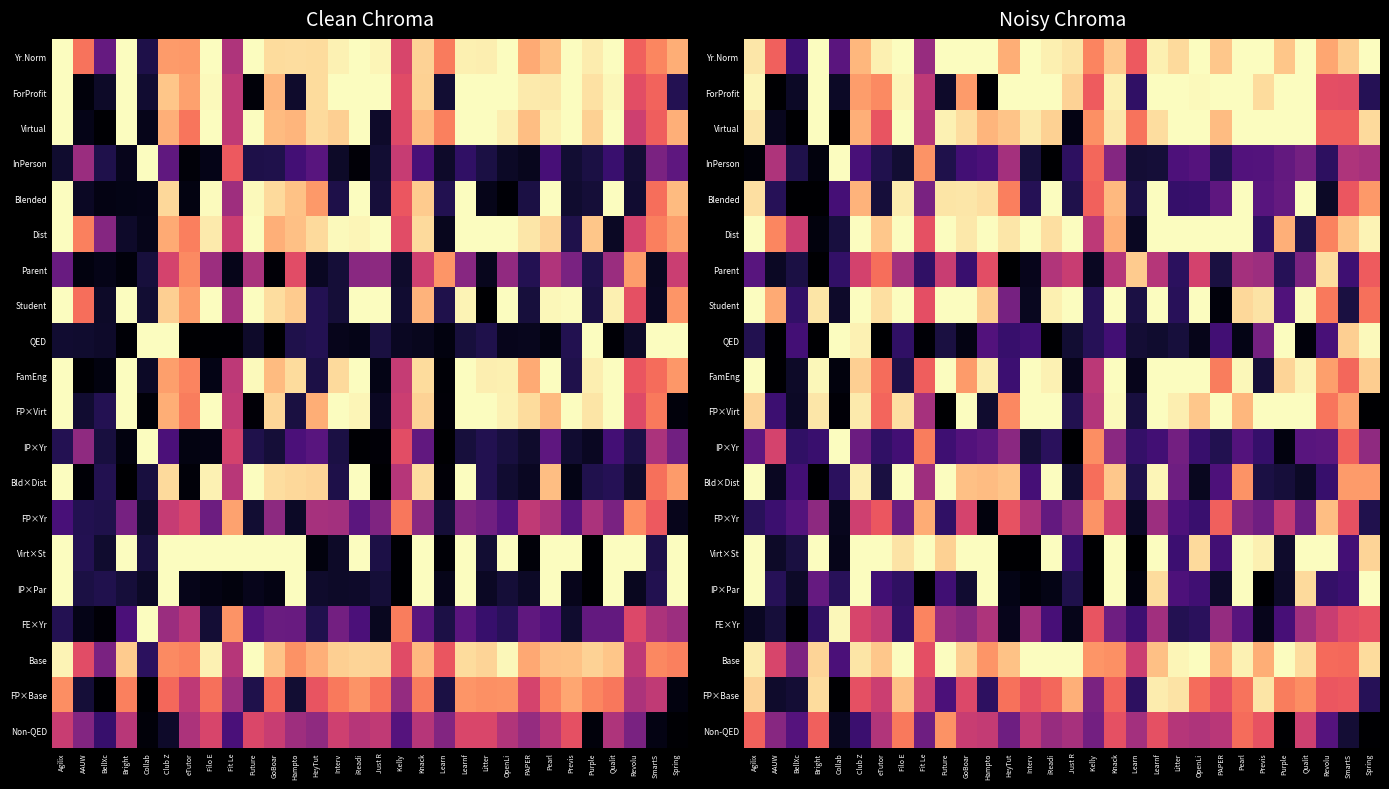

List the labels in order of FP×Base value, smallest first.

Collab, AAUW, BellXc, Spring, Hampto, Learn, Future, Kelly, eTutor, Fit Le, GoBoar, PAPER, Club Z, Interv, Revolu, SmartS, Knack, iReadi, OpenLi, HeyTut, Pearl, Purple, Qualit, Just R, Filo E, Agilix, Bright, Litter, Previs, Learnf